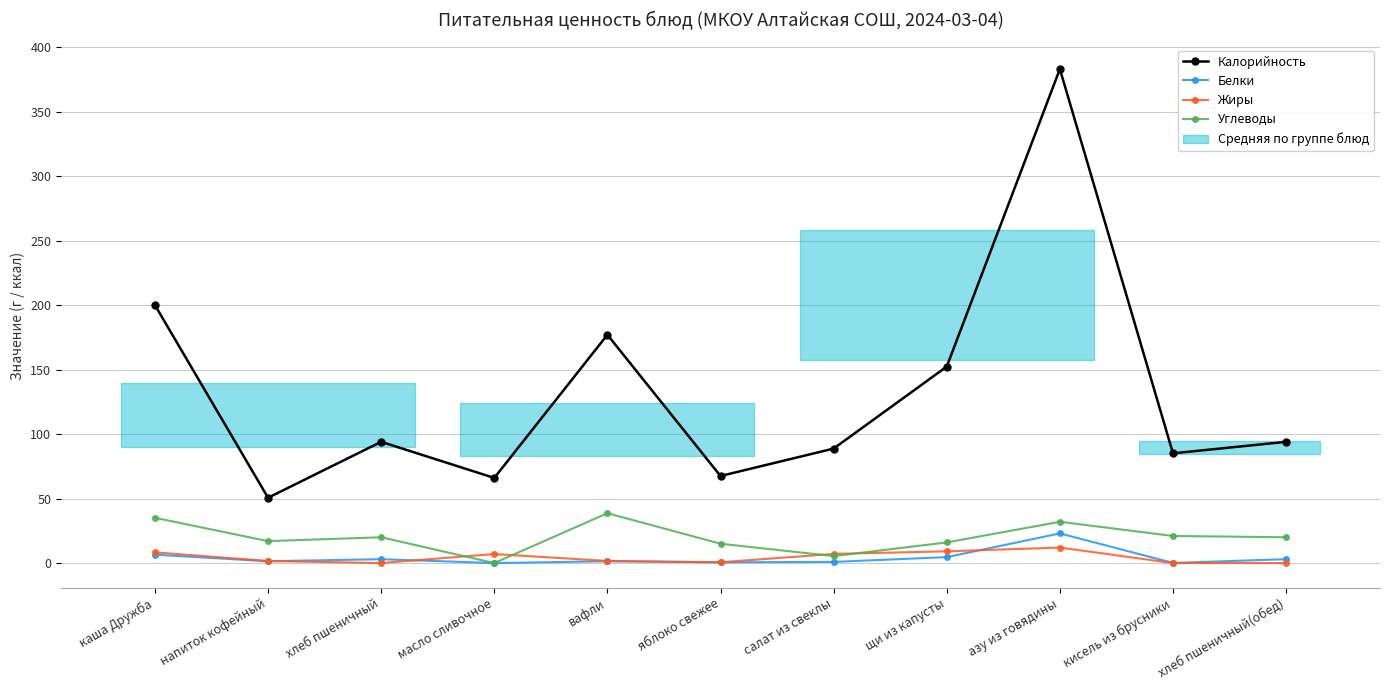

True or false: Белки and Калорийность intersect in this chart.

False